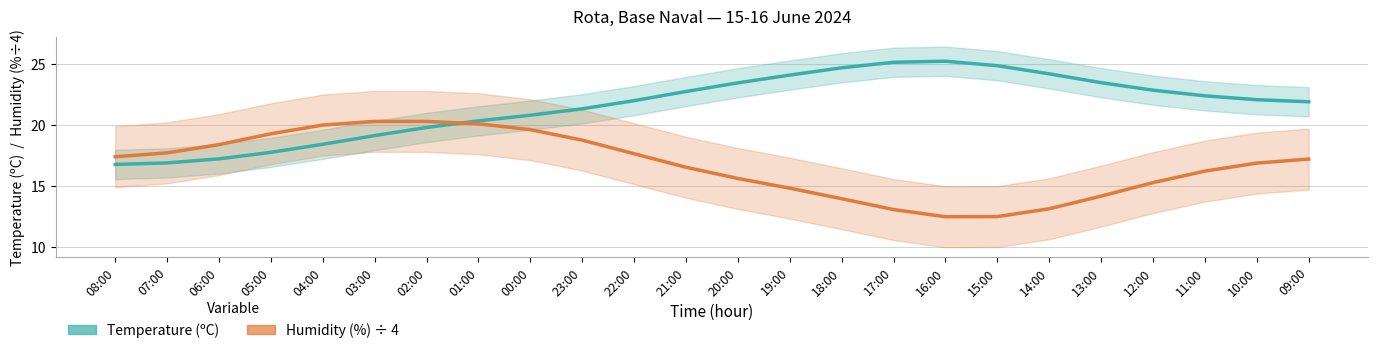

Count the number of categories in the chart.

24